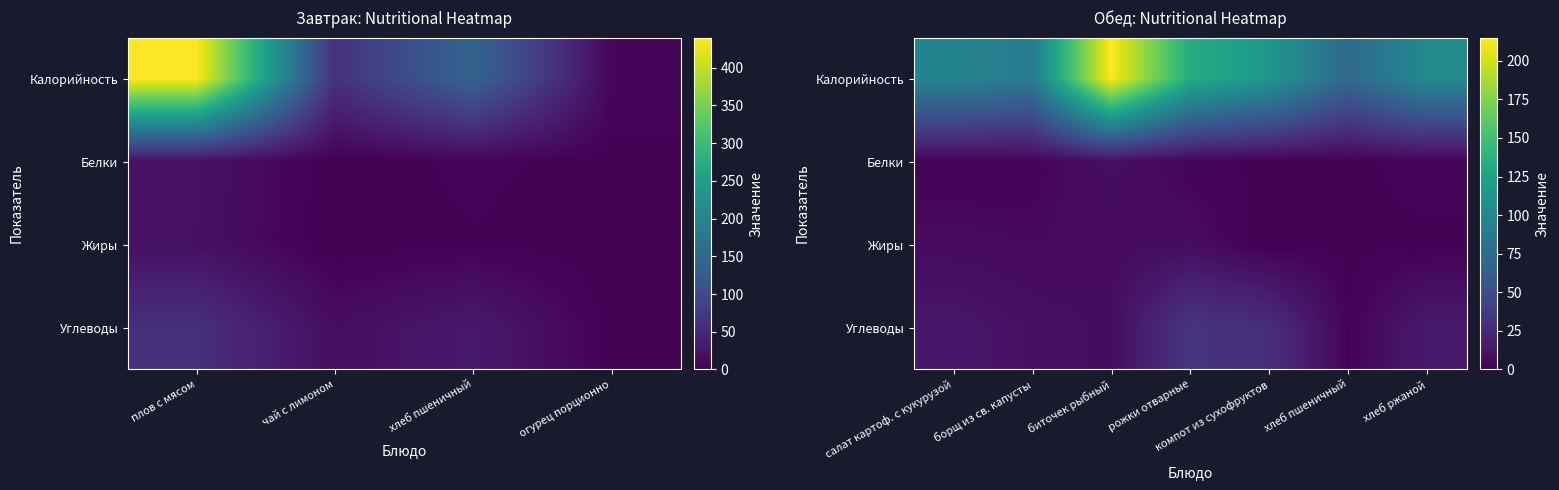

Which series has the largest range (max minus min)?

Калорийность